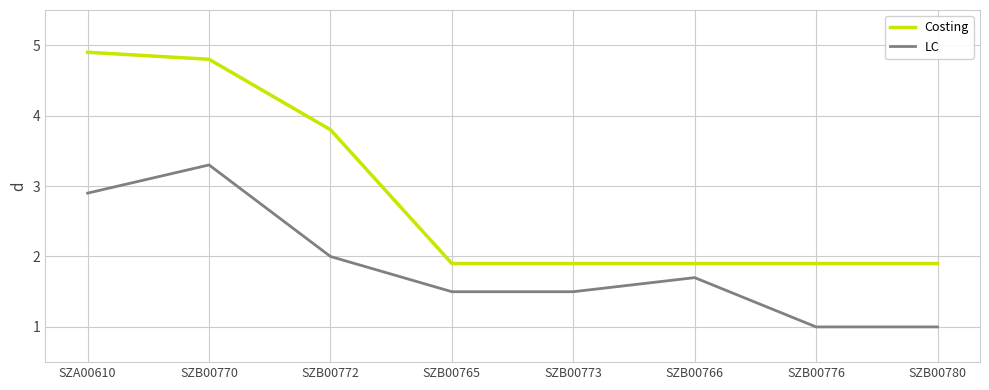

At which label does LC reach its peak?

SZB00770